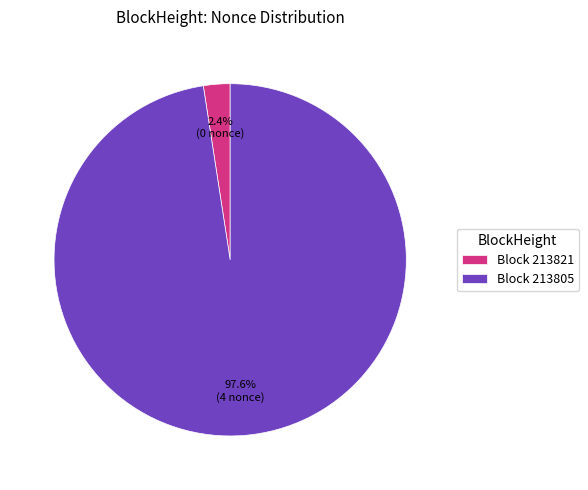

How many segments does this pie chart have?

2